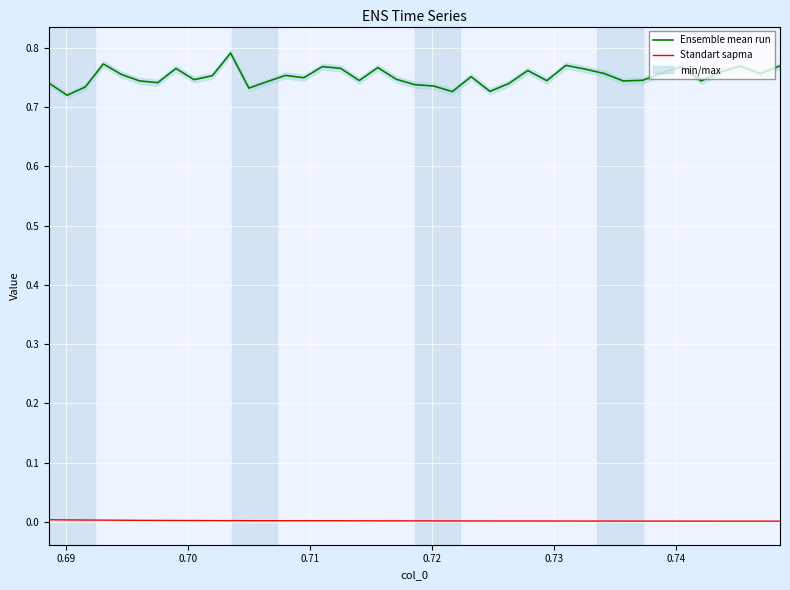

True or false: Ensemble mean run and Standart sapma cross at least once.

False